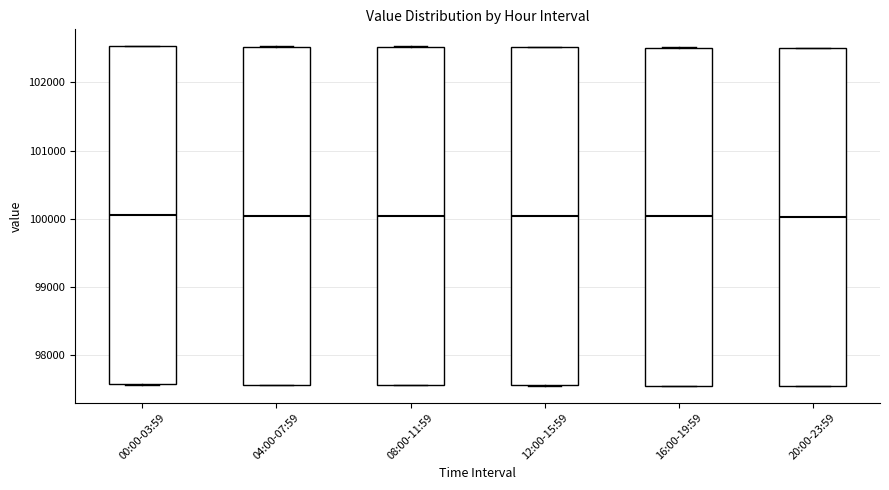

Where does the median line of the box for 00:00-03:59 sit on the y-axis? The values are not printed on the chart, so give them approximately, as read against the axis.

100000